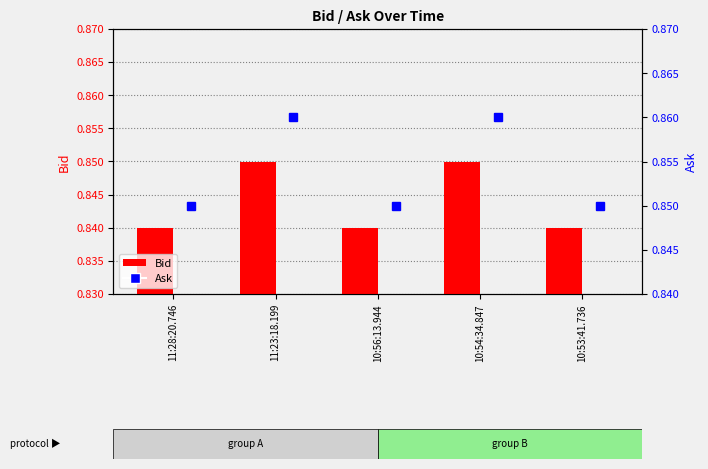

Which label corresponds to the largest value in the chart?

11:23:18.199